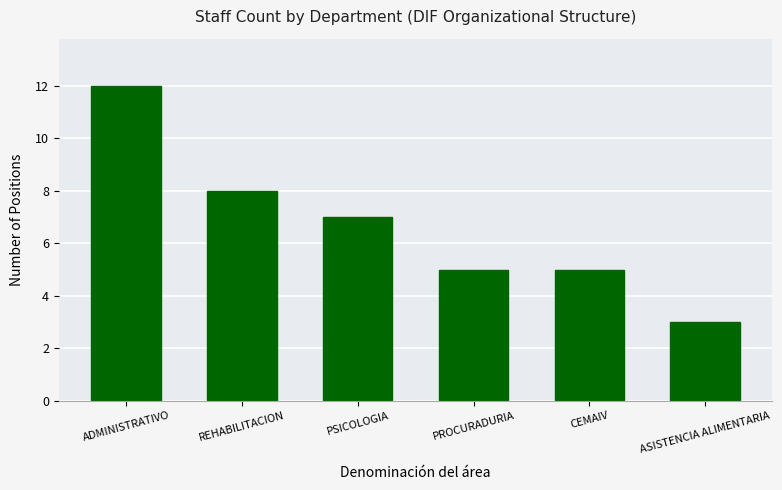

At which label is the value closest to 7?

PSICOLOGIA